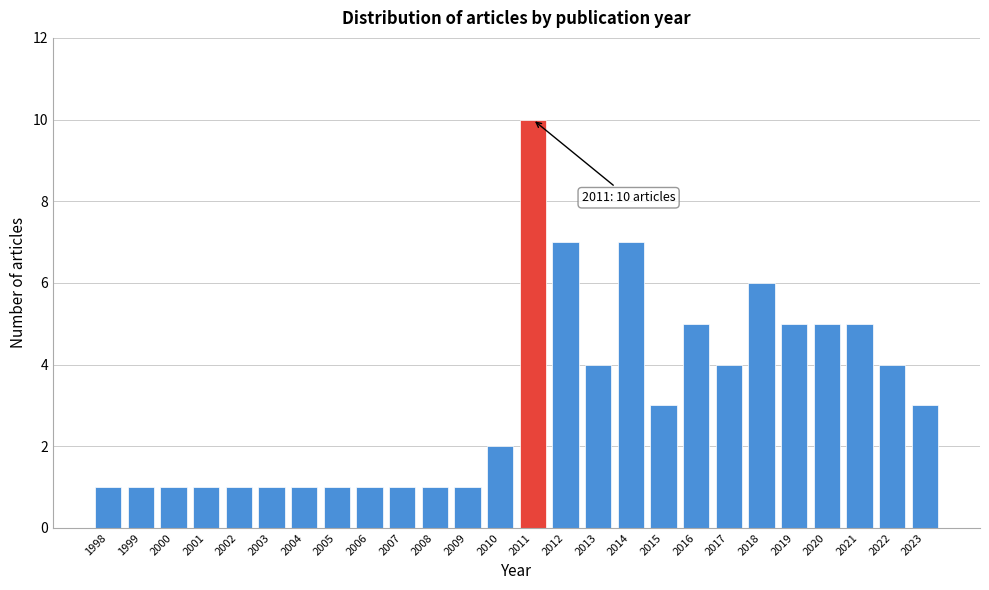

Reading left to right, extract all data points from this chart.

1998=1	1999=1	2000=1	2001=1	2002=1	2003=1	2004=1	2005=1	2006=1	2007=1	2008=1	2009=1	2010=2	2011=10	2012=7	2013=4	2014=7	2015=3	2016=5	2017=4	2018=6	2019=5	2020=5	2021=5	2022=4	2023=3